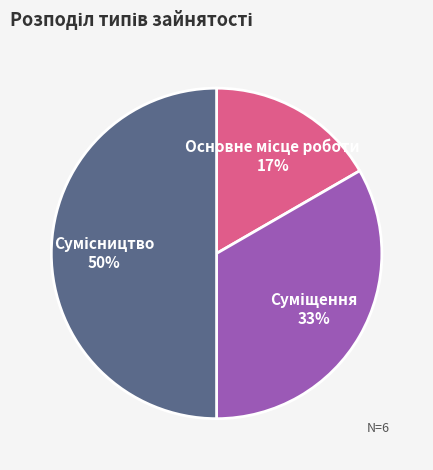

To the nearest percent, what is the average slice percentage?

33%